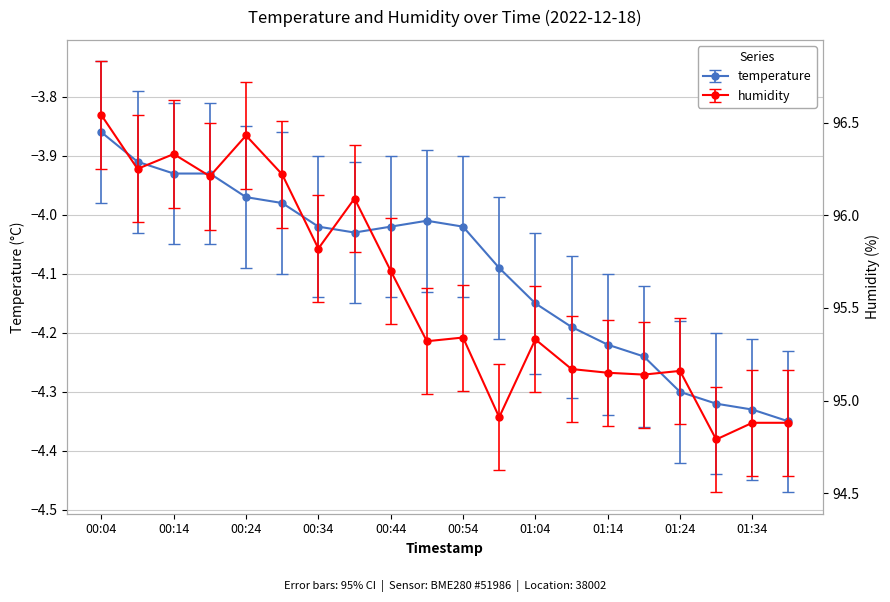

How many data points does each series have?

20